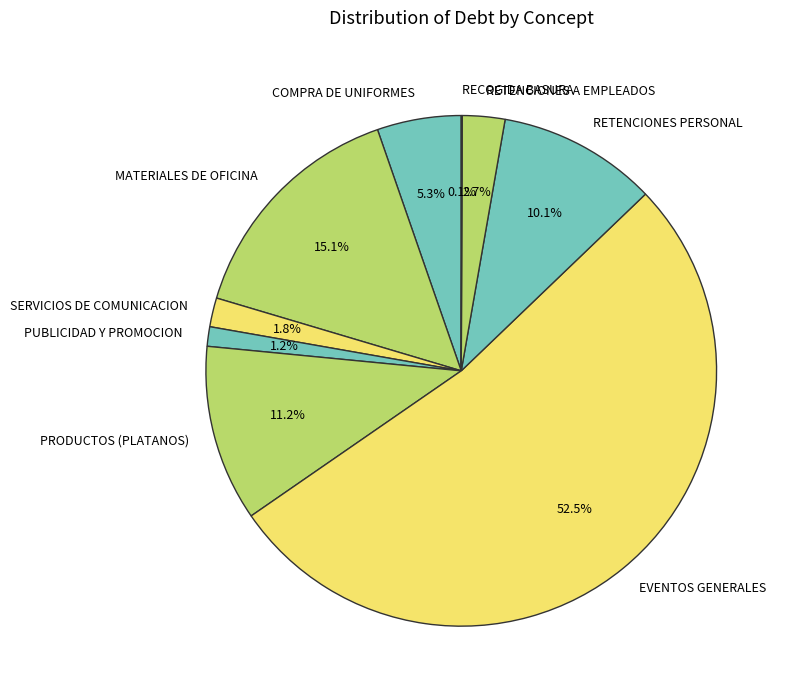

To the nearest percent, what portion does MATERIALES DE OFICINA represent?

15%